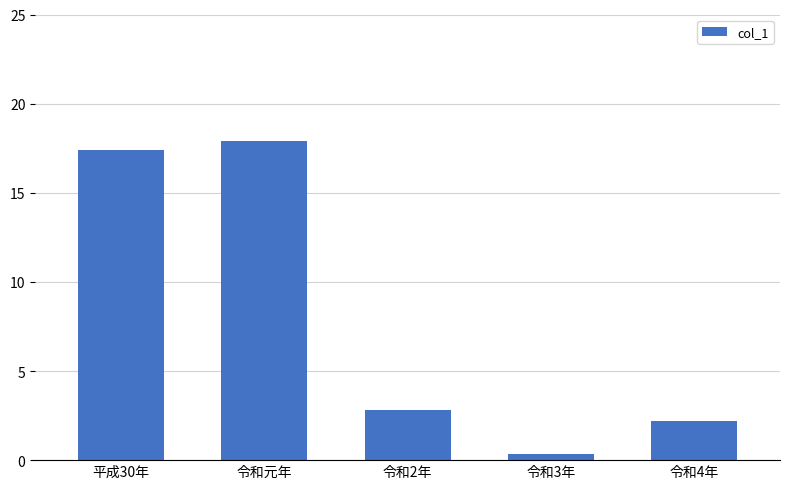

How many bars are there in total?

5